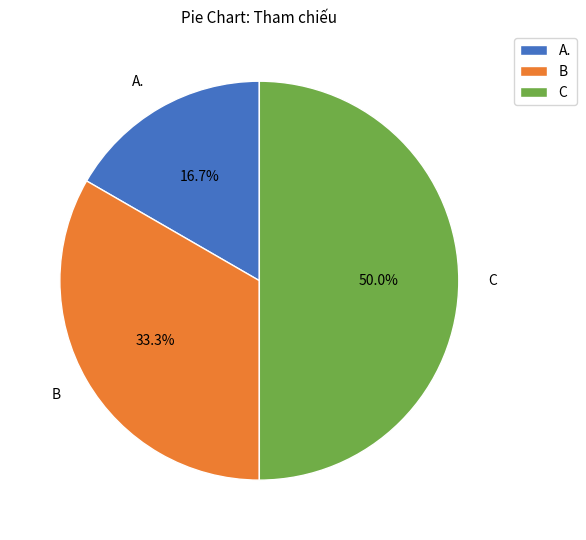

True or false: B accounts for 33% of the total.

True